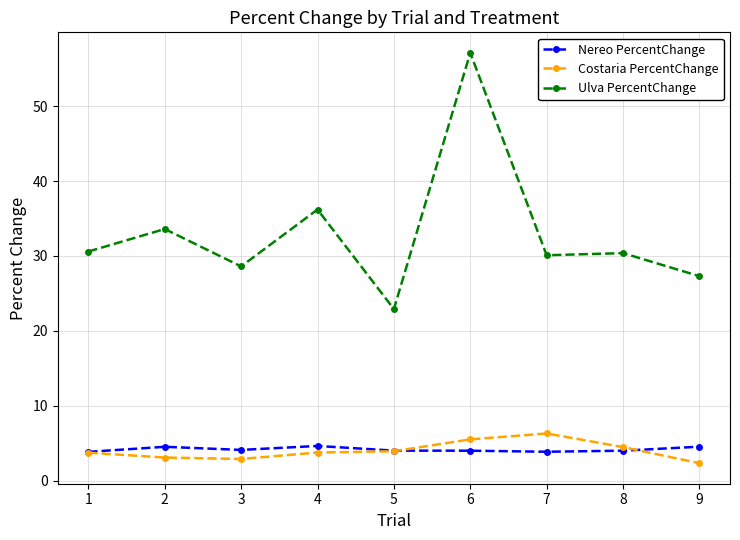

List the series in order of their peak value, highest first.

Ulva PercentChange, Costaria PercentChange, Nereo PercentChange